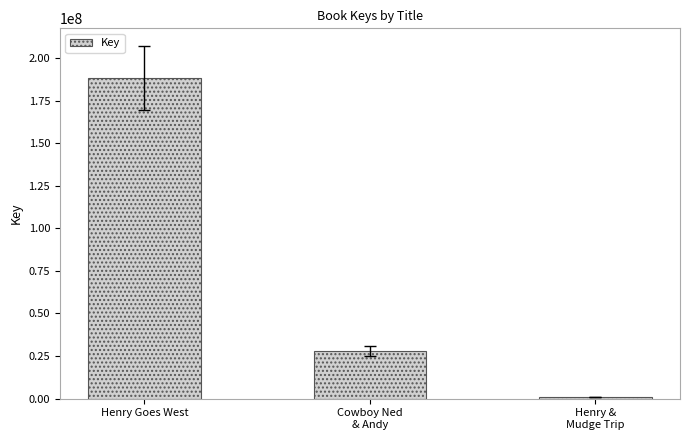

List the labels in order of value, smallest first.

Henry &
Mudge Trip, Cowboy Ned
& Andy, Henry Goes West